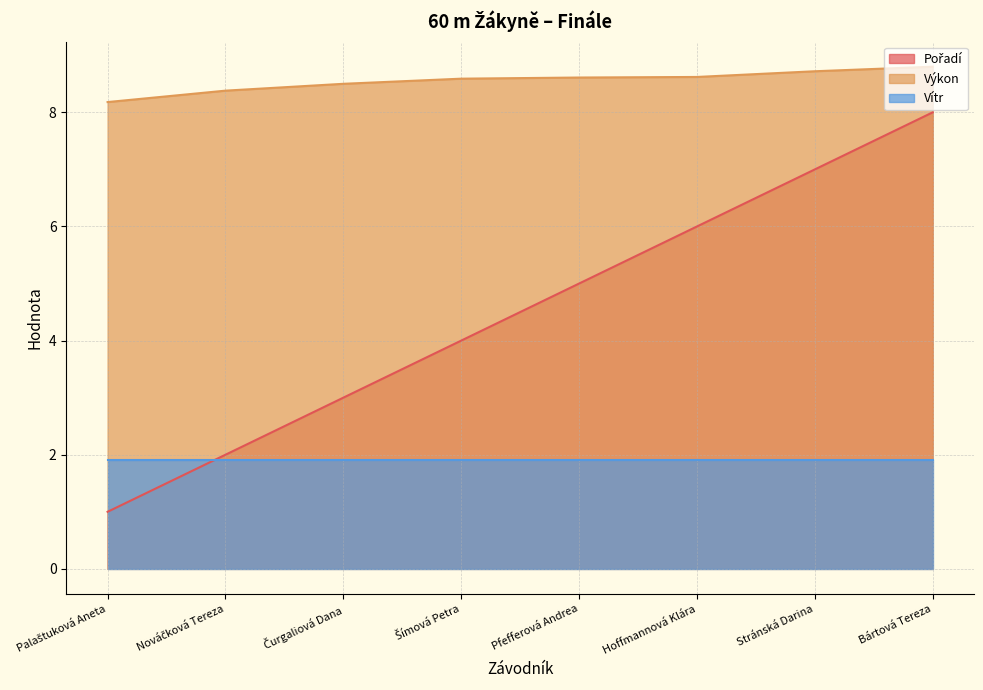

What is the approximate value of Výkon at Stránská Darina?

8.7